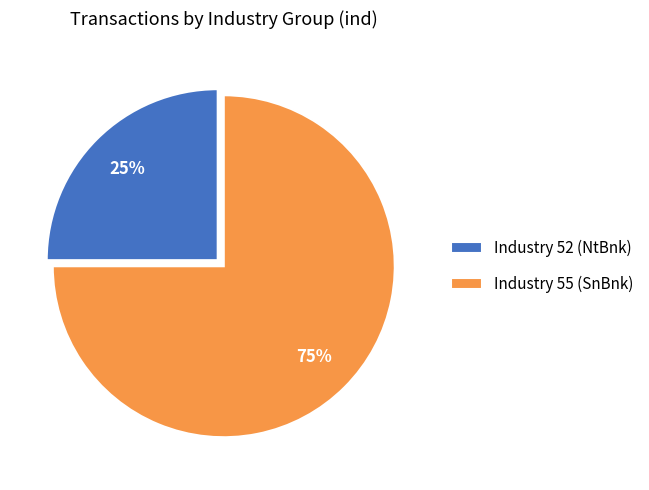

Rank the categories by value from lowest to highest.

Industry 52 (NtBnk), Industry 55 (SnBnk)